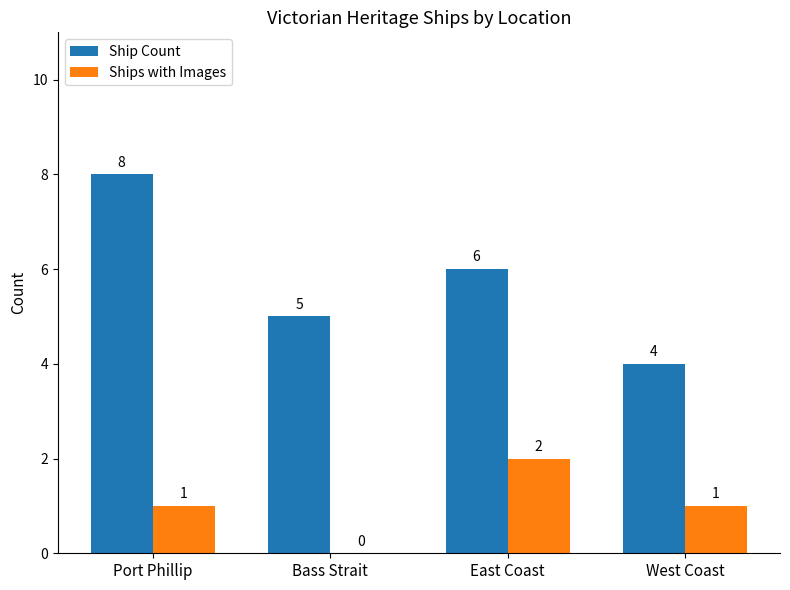

The Ships with Images series shows 0 at Bass Strait. True or false?

True